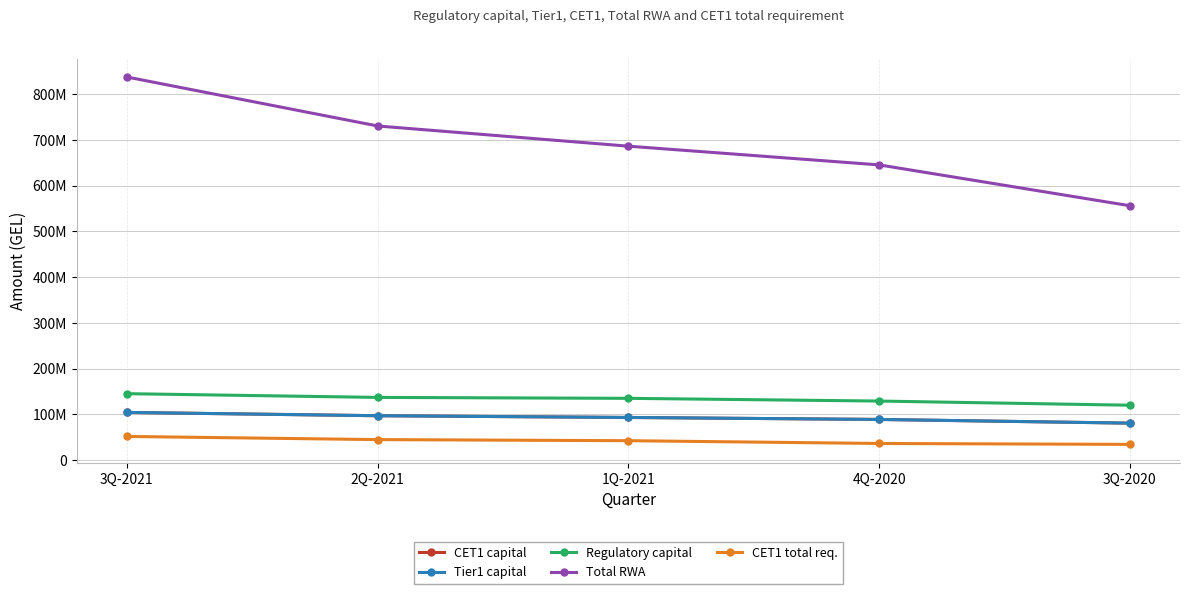

How many CET1 total req. values are between 36614798 and 45042965?

3